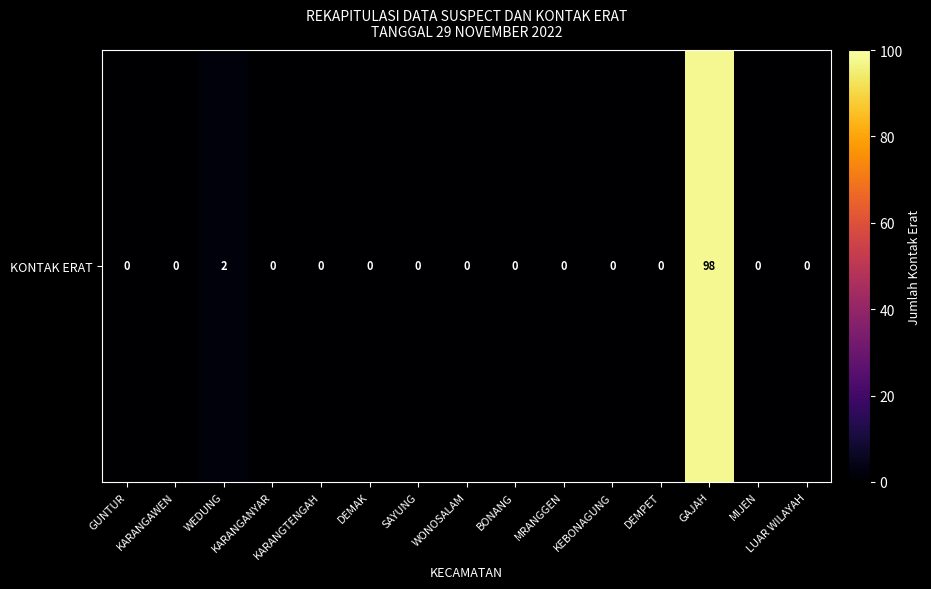

What is the maximum value shown in the chart?

98